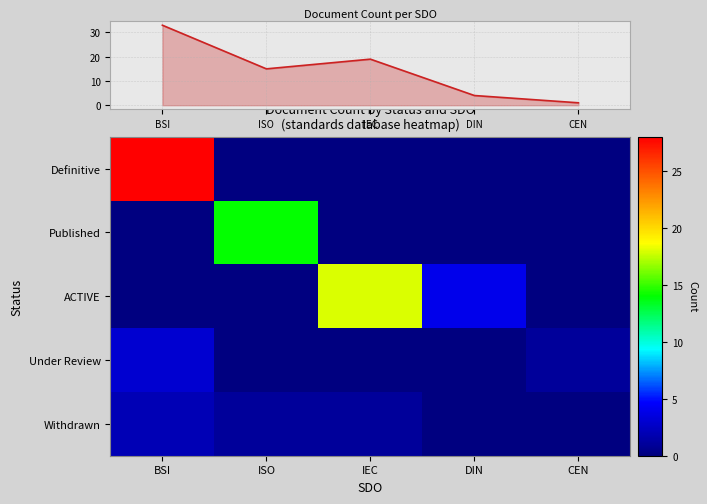

What is the sum of the Total docs per SDO values at CEN and IEC?

20